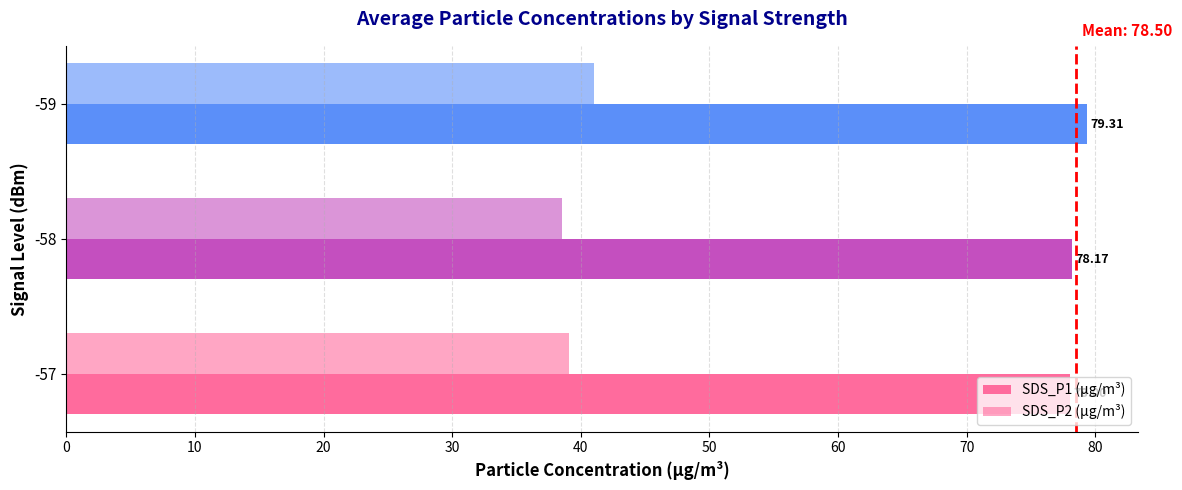

How many categories are shown in the chart?

3